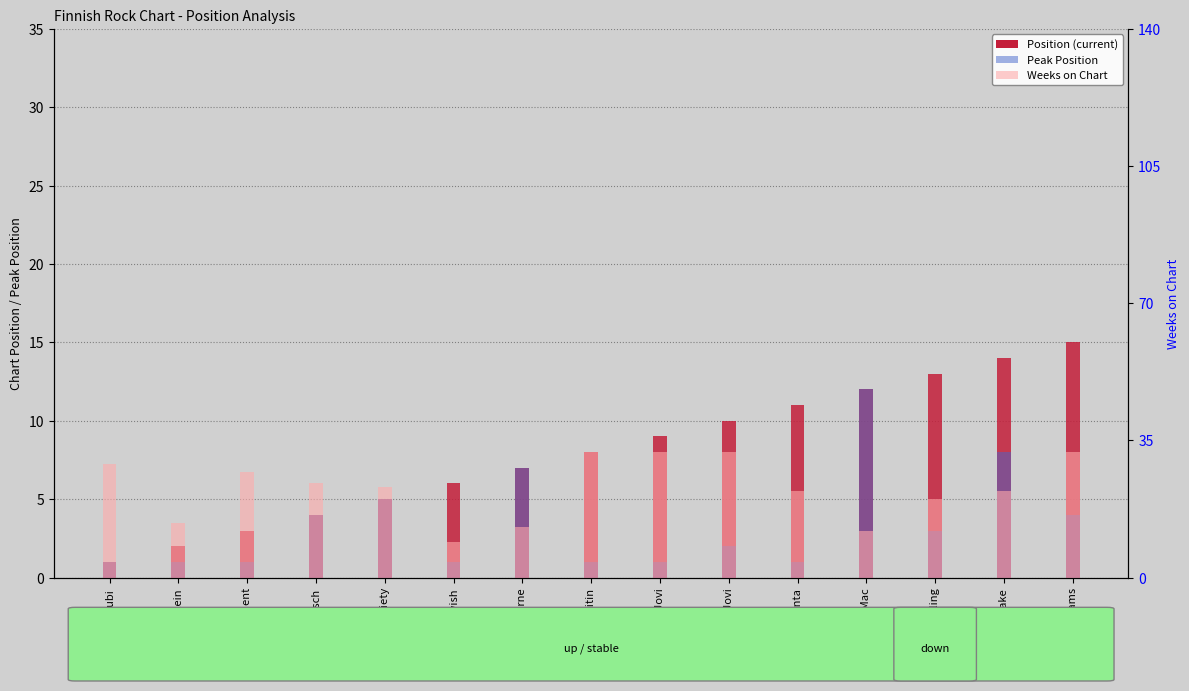

What is the highest value of the Position series?

15